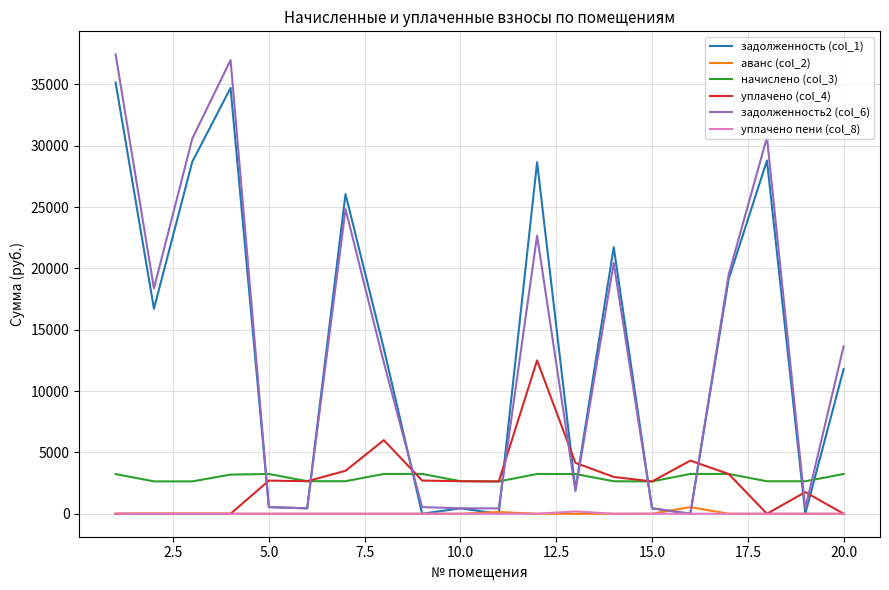

After their last crossing, which series has the higher values: задолженность2 (col_6) or начислено (col_3)?

задолженность2 (col_6)